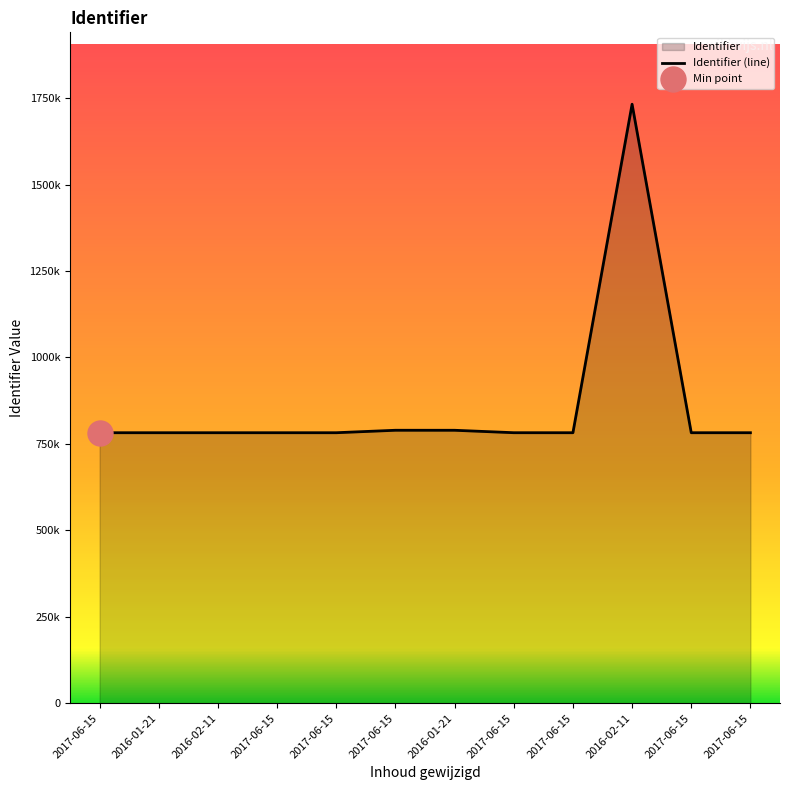

How many lines are shown in the chart?

1